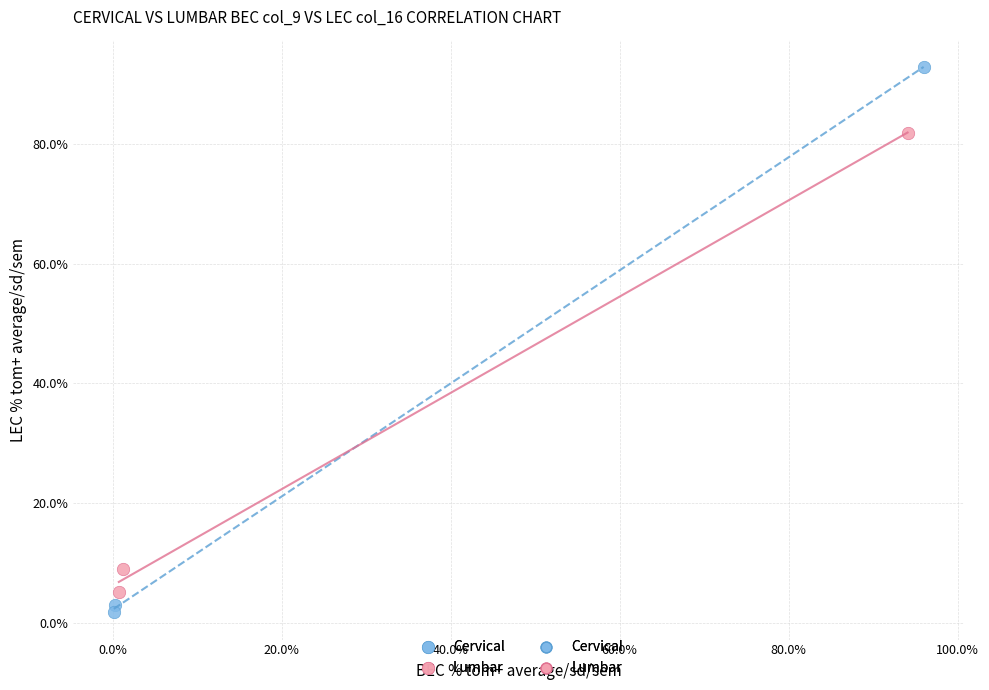

Which series has the widest spread of Y values?

Cervical